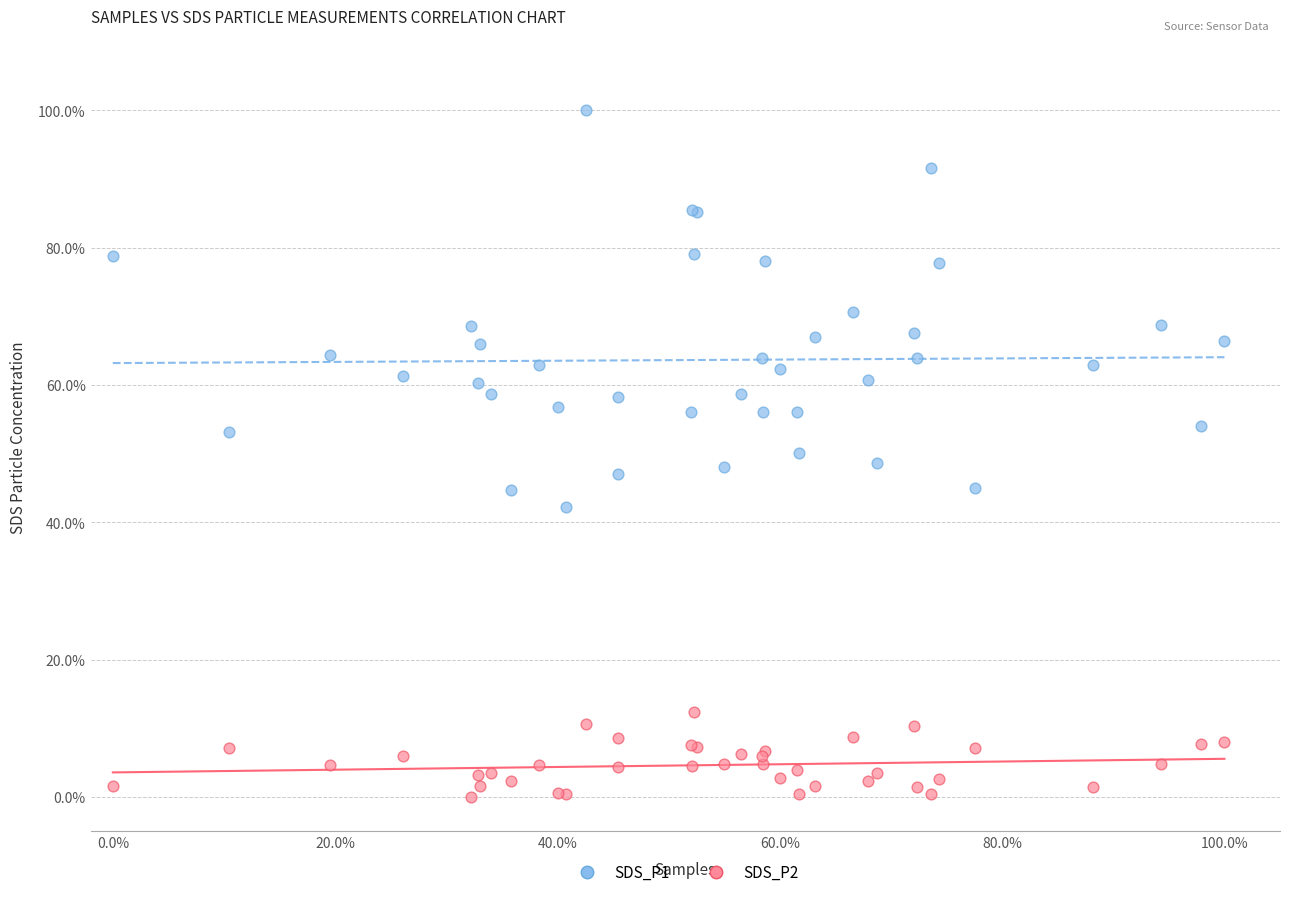

What are all the series names shown in the legend?

SDS_P1, SDS_P2